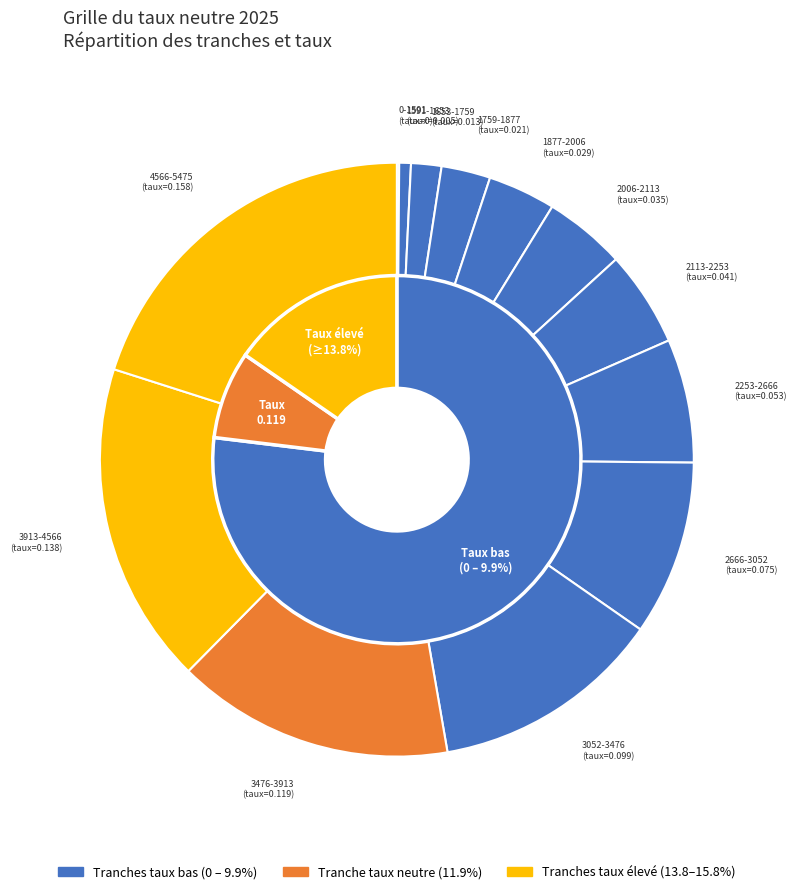

True or false: 1591-1653 accounts for 12% of the total.

False